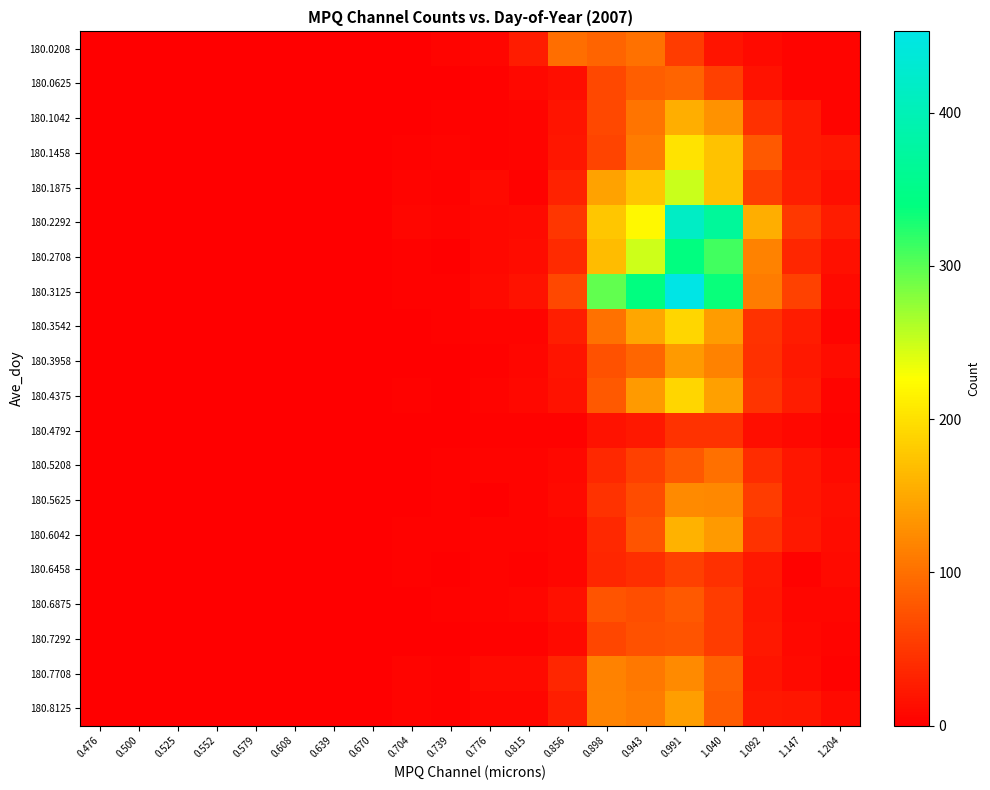

At which category is the sum across all series the highest?

0.991